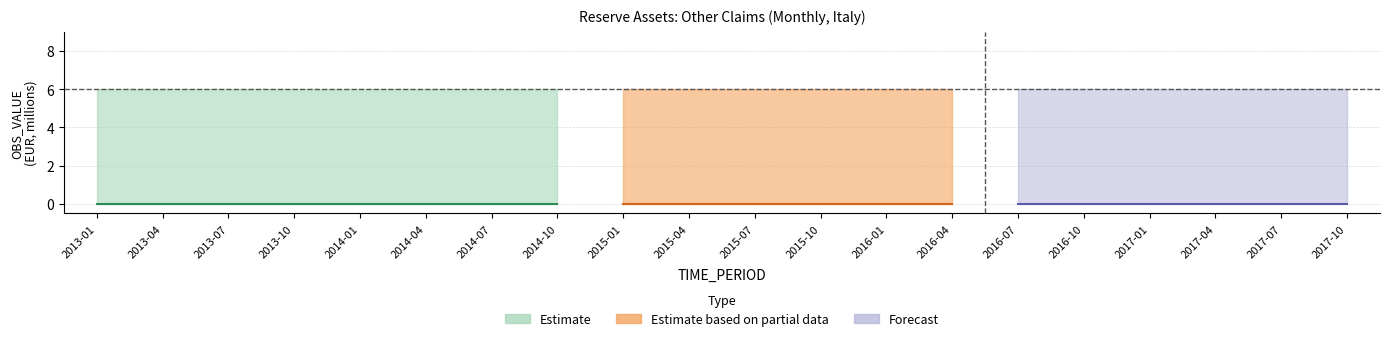

Is it true that UNIT_MULT equals 8 at 2013-01?

False